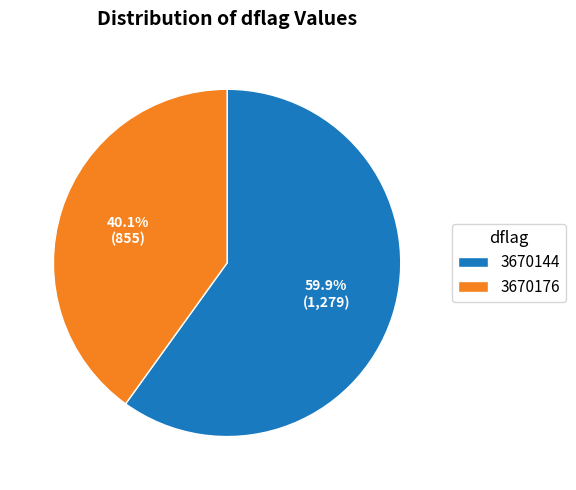

Which category has the biggest portion of the pie?

3670144